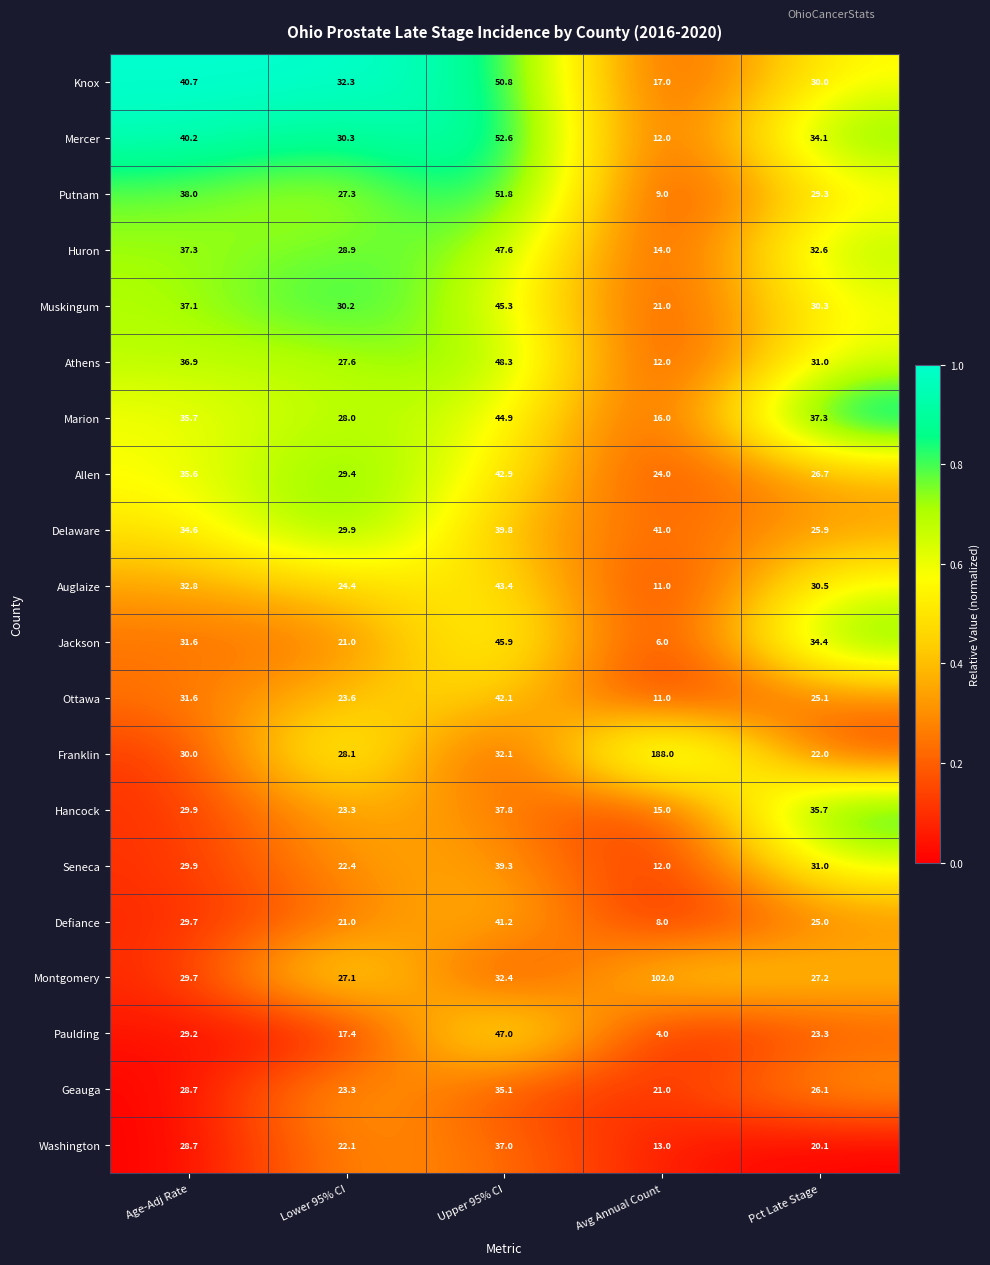

What is the sum of the Franklin values at Avg Annual Count and Lower 95% CI?

216.1